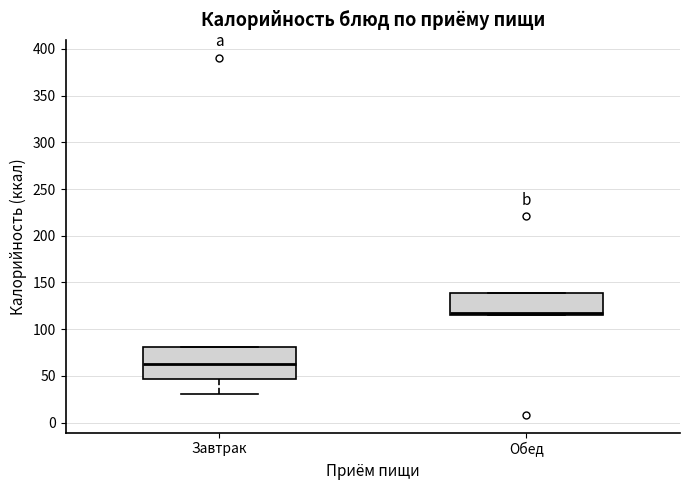

Comparing the boxes themselves (not the whiskers), which one is the tallest?

Завтрак